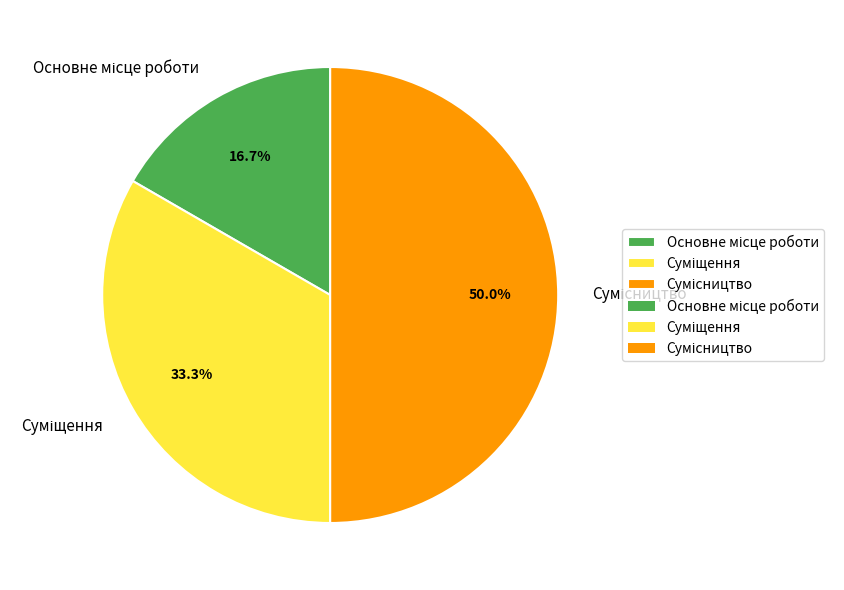

How many segments does this pie chart have?

3